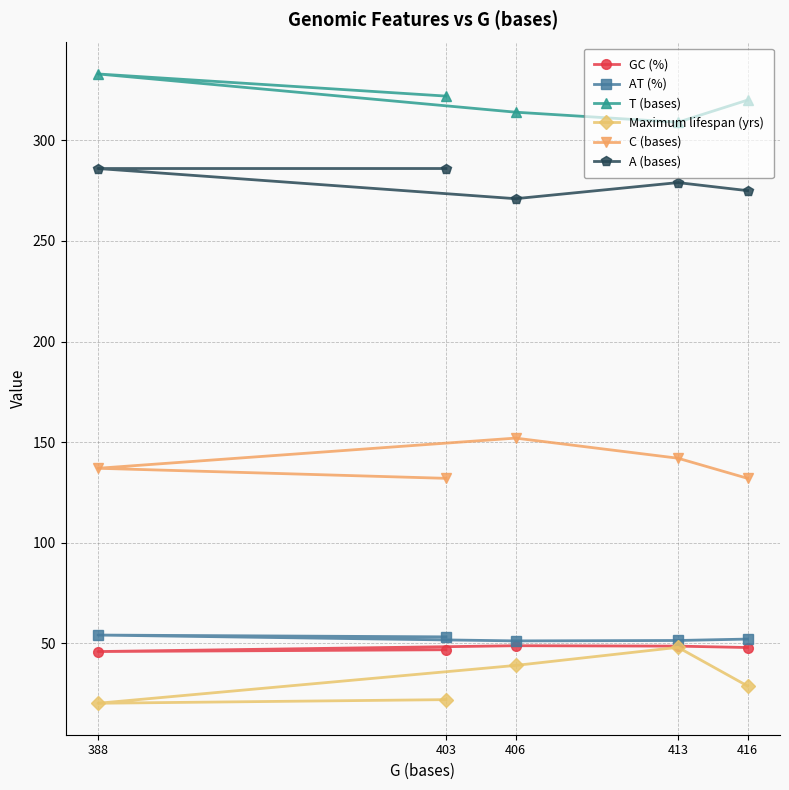

At how many categories does at least one series exceed 29?

5